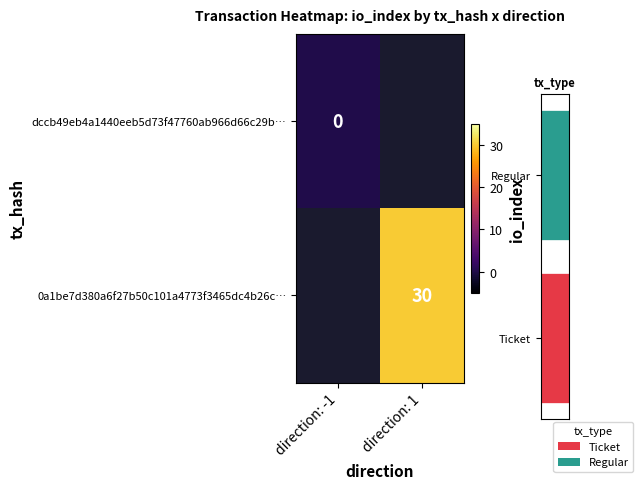

Rank the categories by dccb49eb4a1440eeb5d73f47760ab966d66c29b… value from highest to lowest.

direction: -1, direction: 1